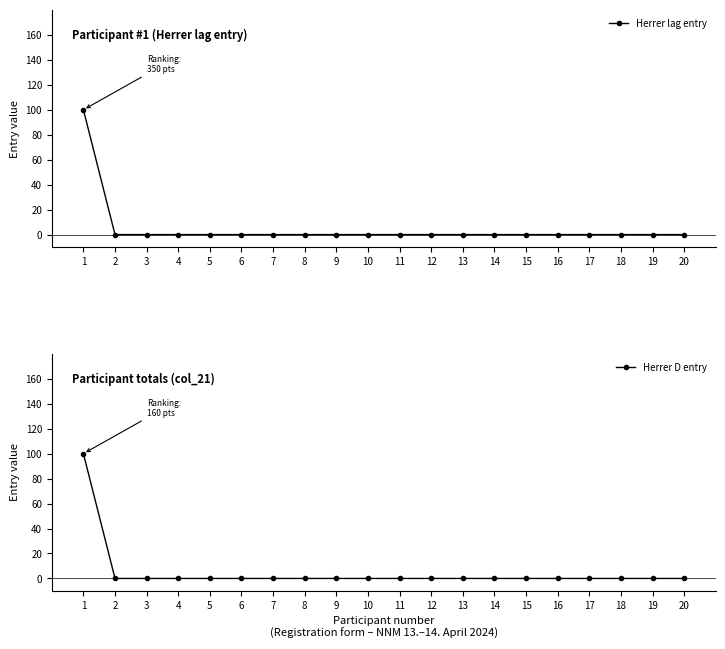

Count the number of categories in the chart.

20